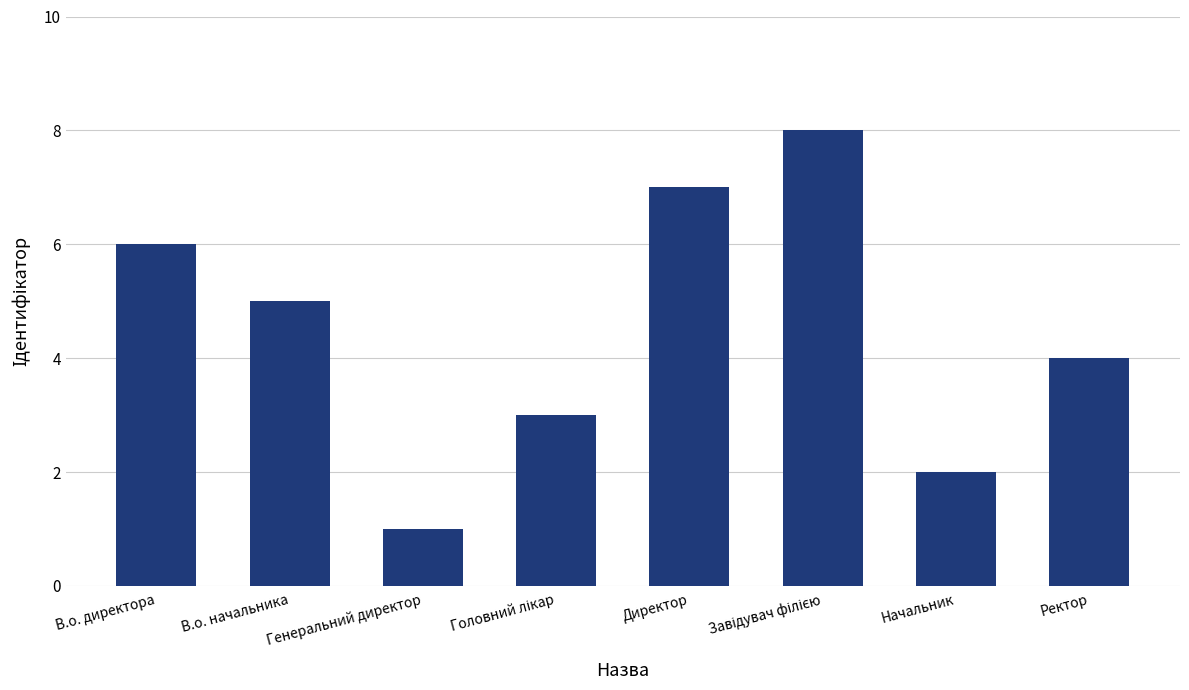

What is the label of the 1st bar from the left?

В.о. директора